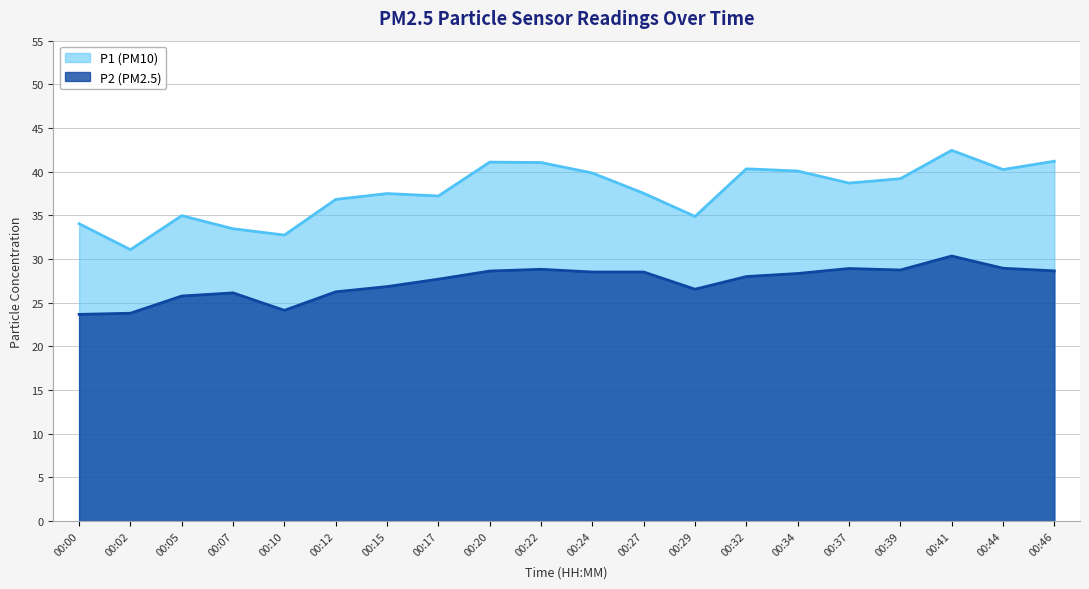

Which series has the largest total across all categories?

P1 (PM10)